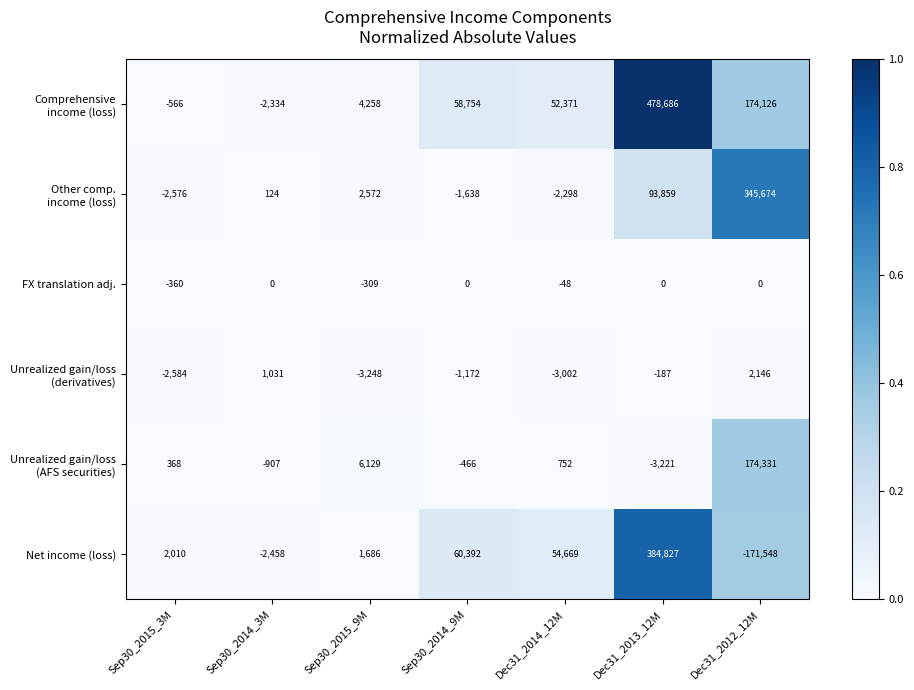

At how many categories does at least one series exceed 0?

7